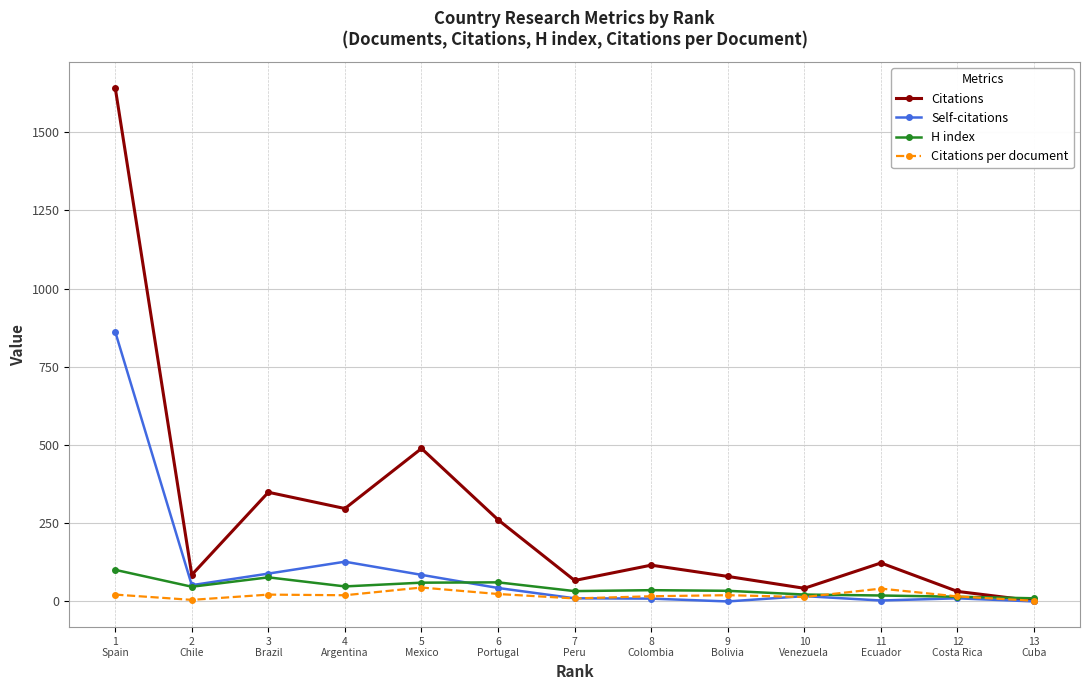

Which series has the largest range (max minus min)?

Citations